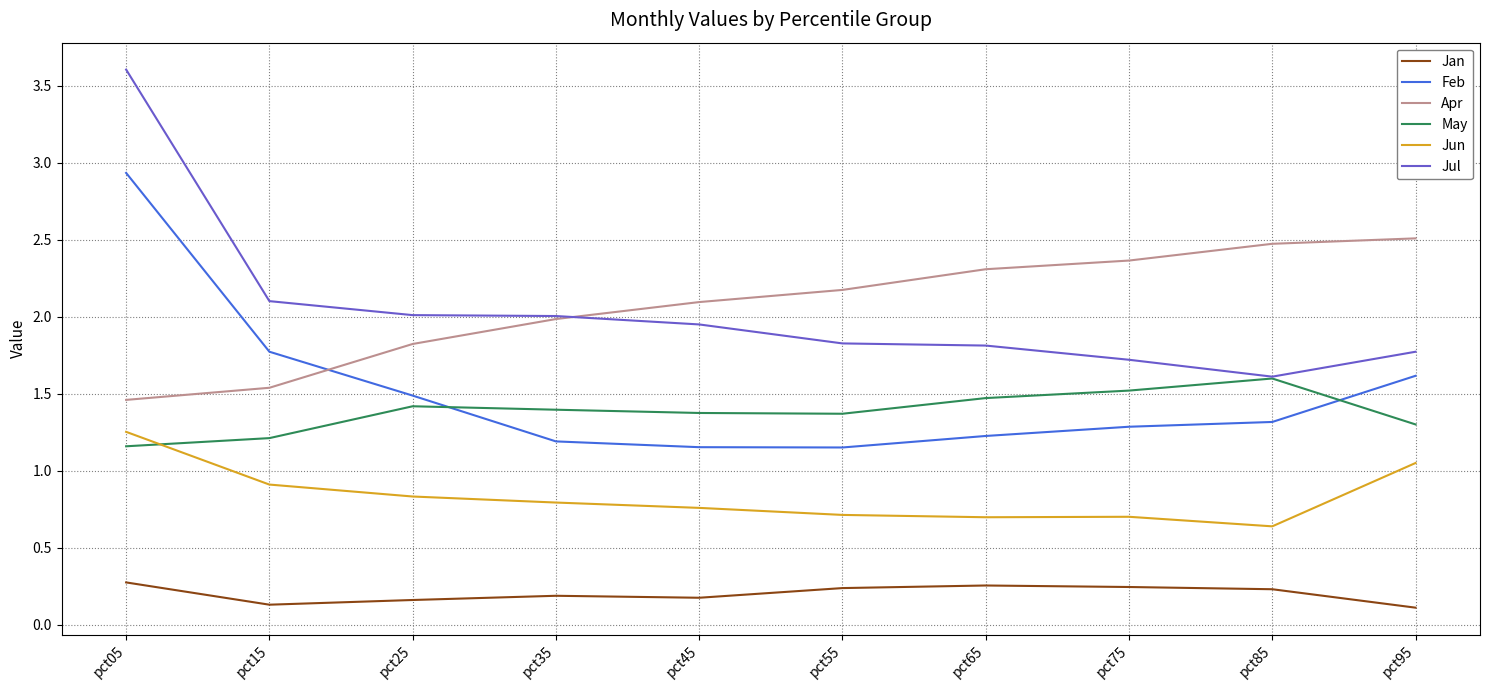

How many lines are shown in the chart?

6